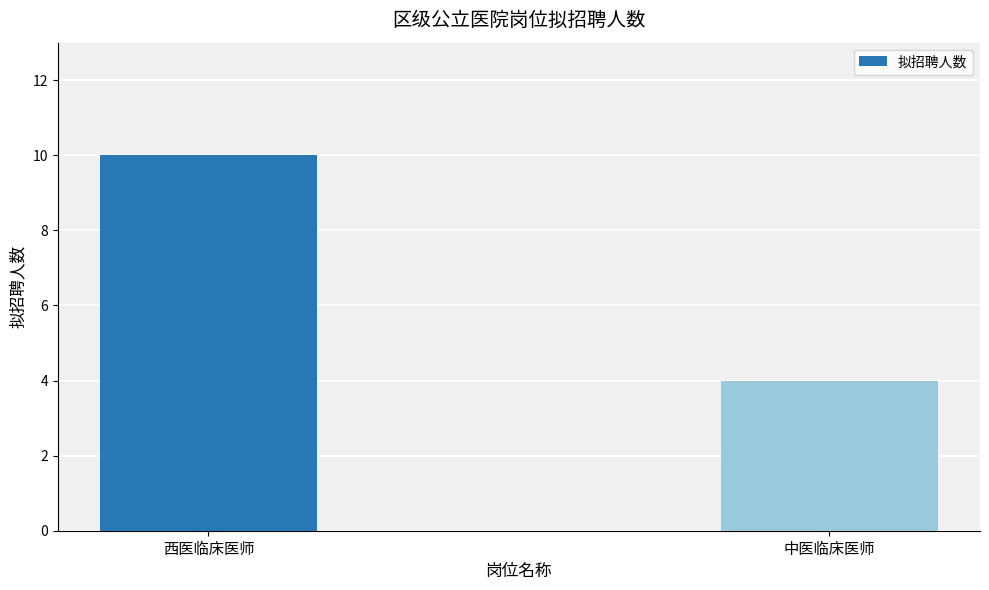

Between 中医临床医师 and 西医临床医师, which is larger?

西医临床医师